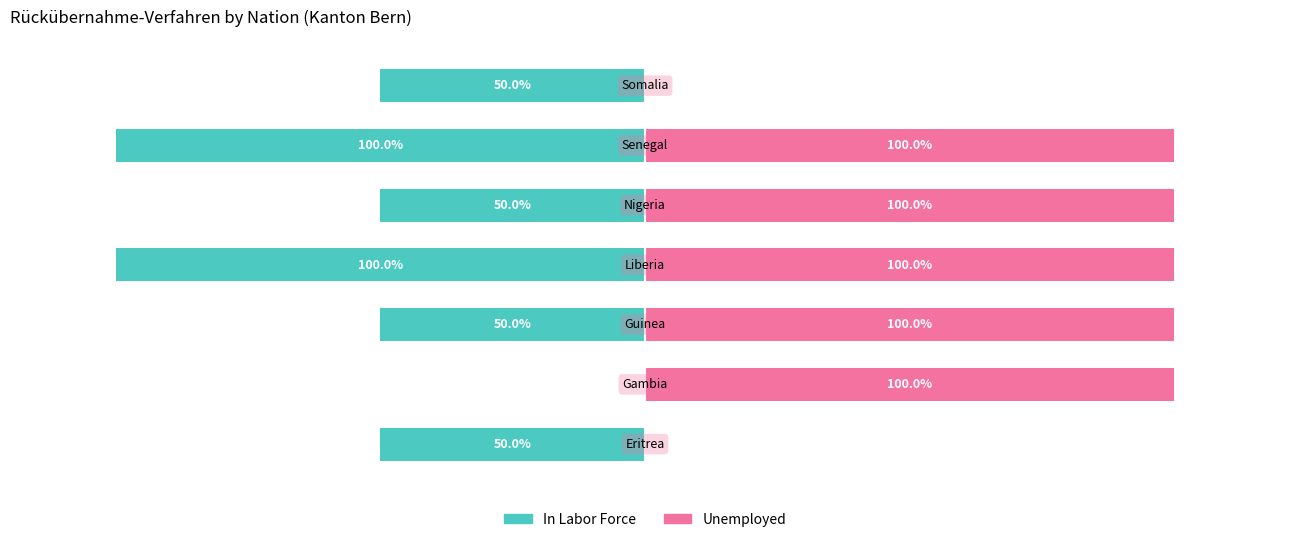

The In Labor Force series shows -50 at 2. True or false?

True